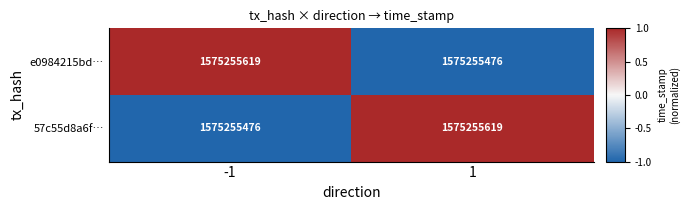

Which has a higher value, 1 or -1?

-1